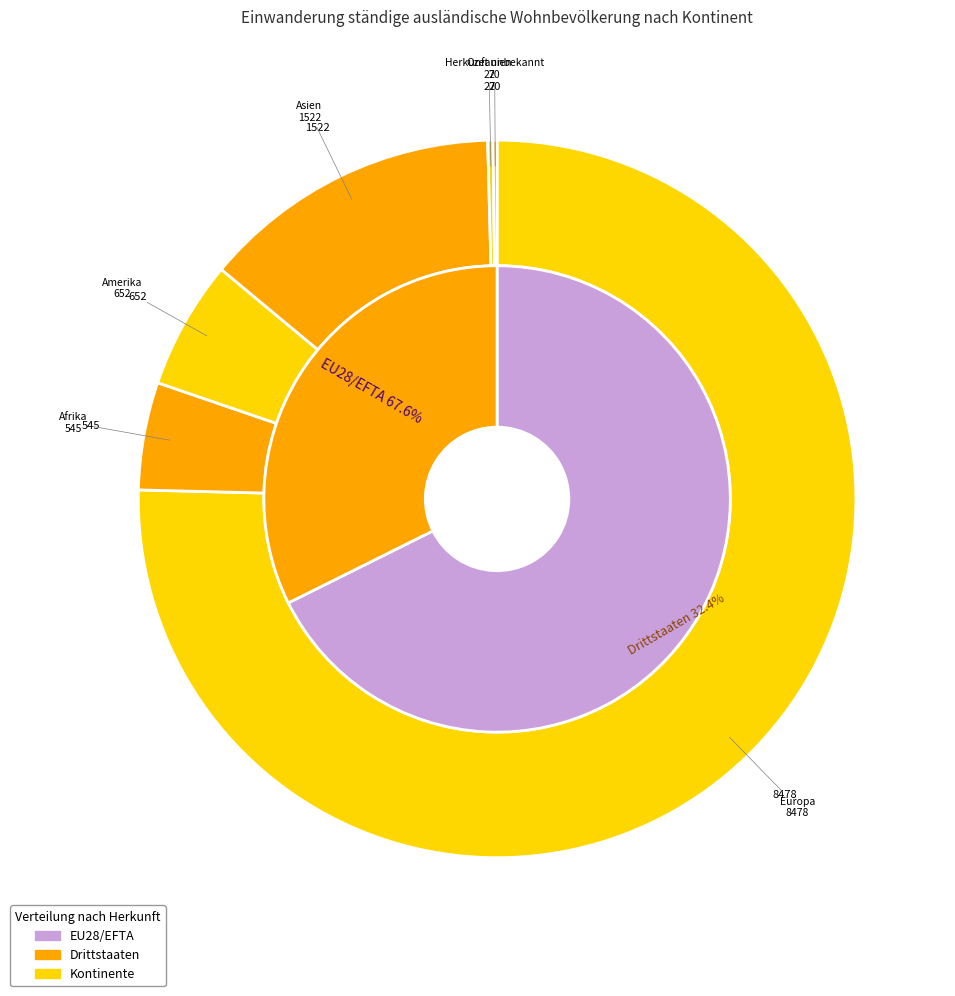

How many segments does this pie chart have?

6